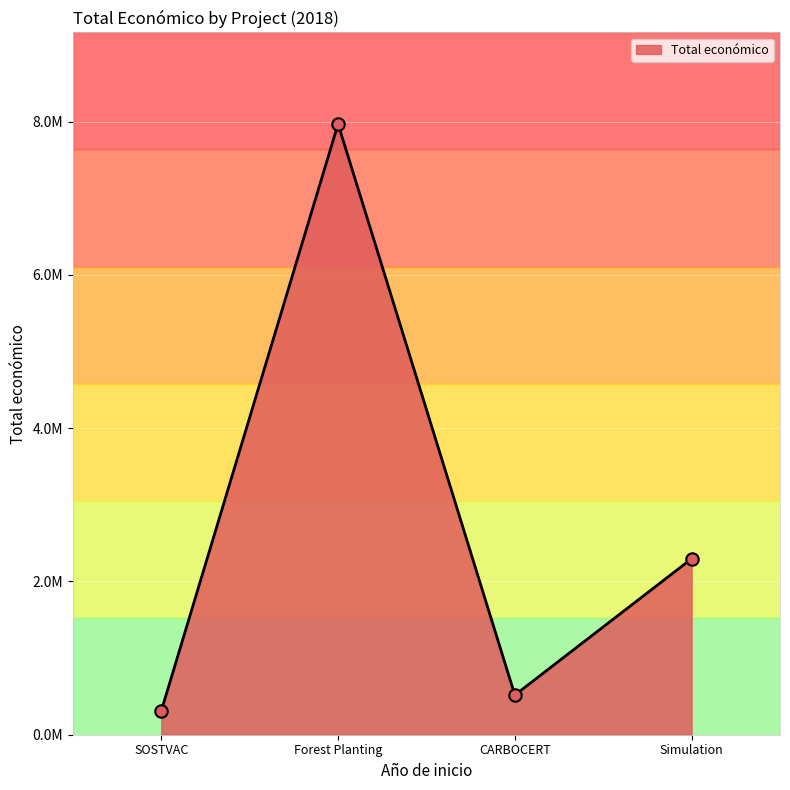

What is the change in value from SOSTVAC to CARBOCERT?

+205879